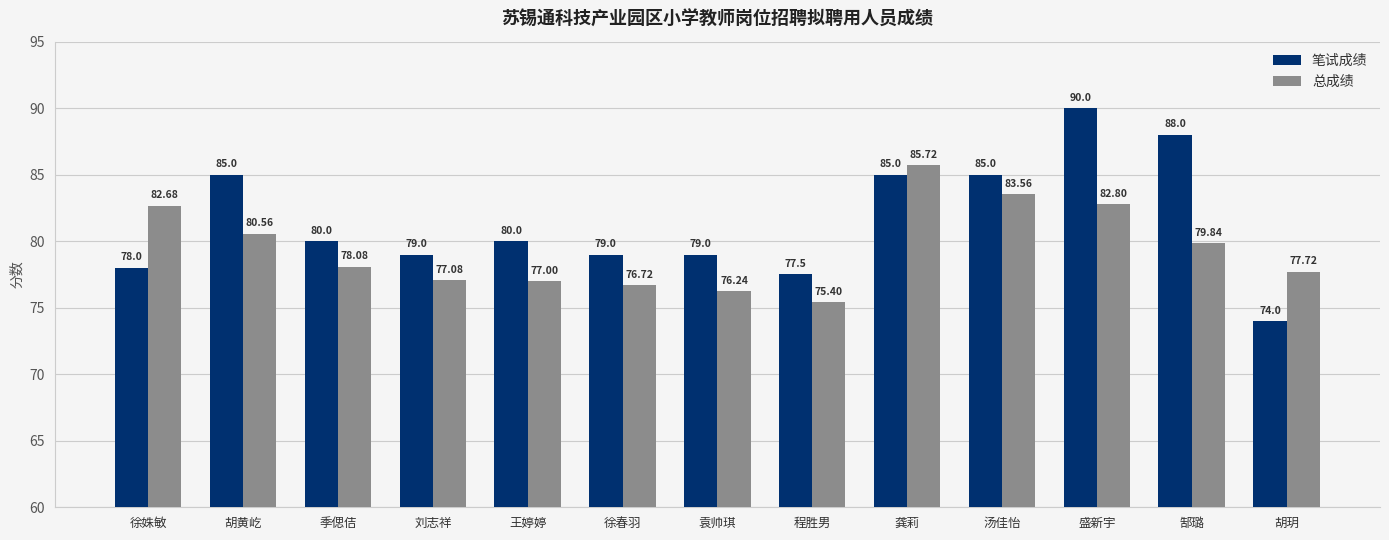

How many data points in 总成绩 are above 78?

7